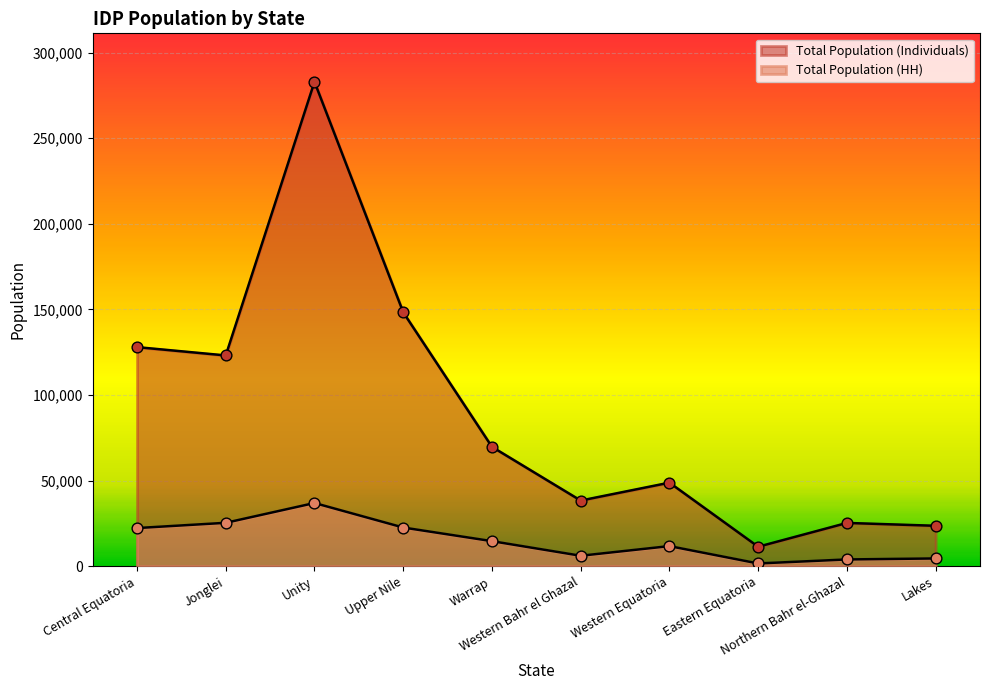

Which series reaches the maximum Y coordinate?

Total Population (Individuals)